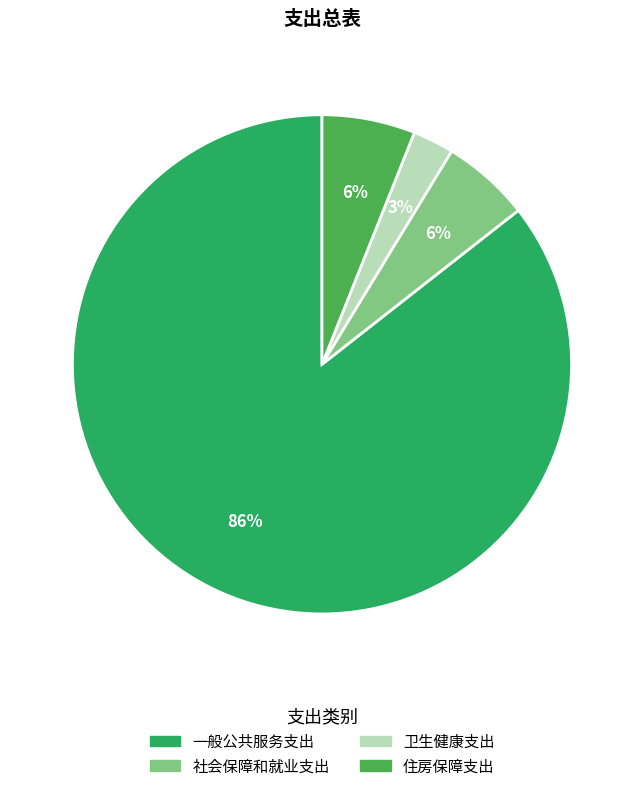

Which slice represents more than half of the pie?

一般公共服务支出